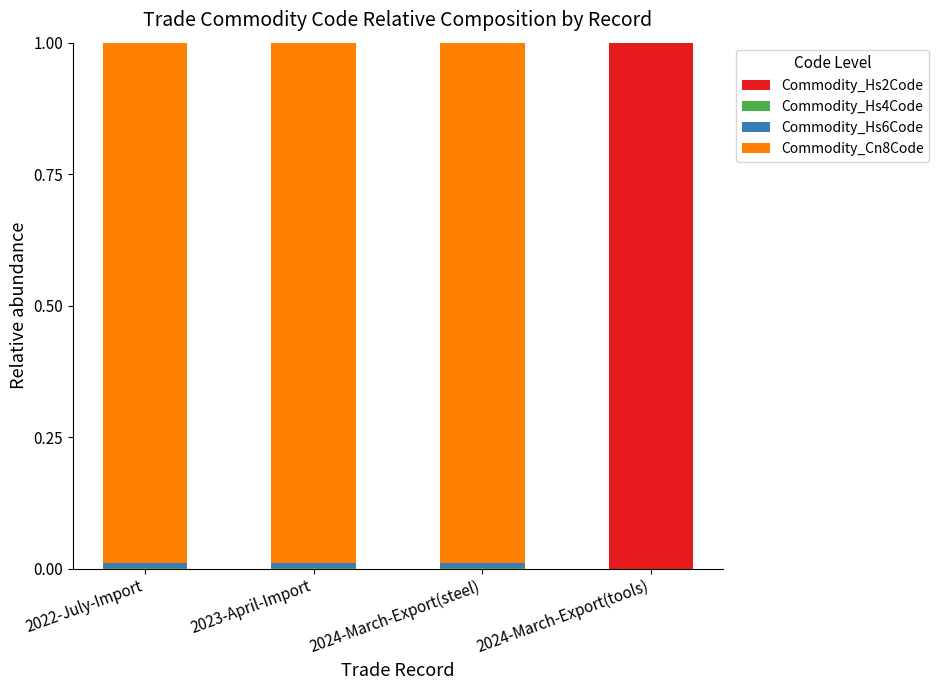

What is the sum of all Commodity_Hs2Code values?

1.0